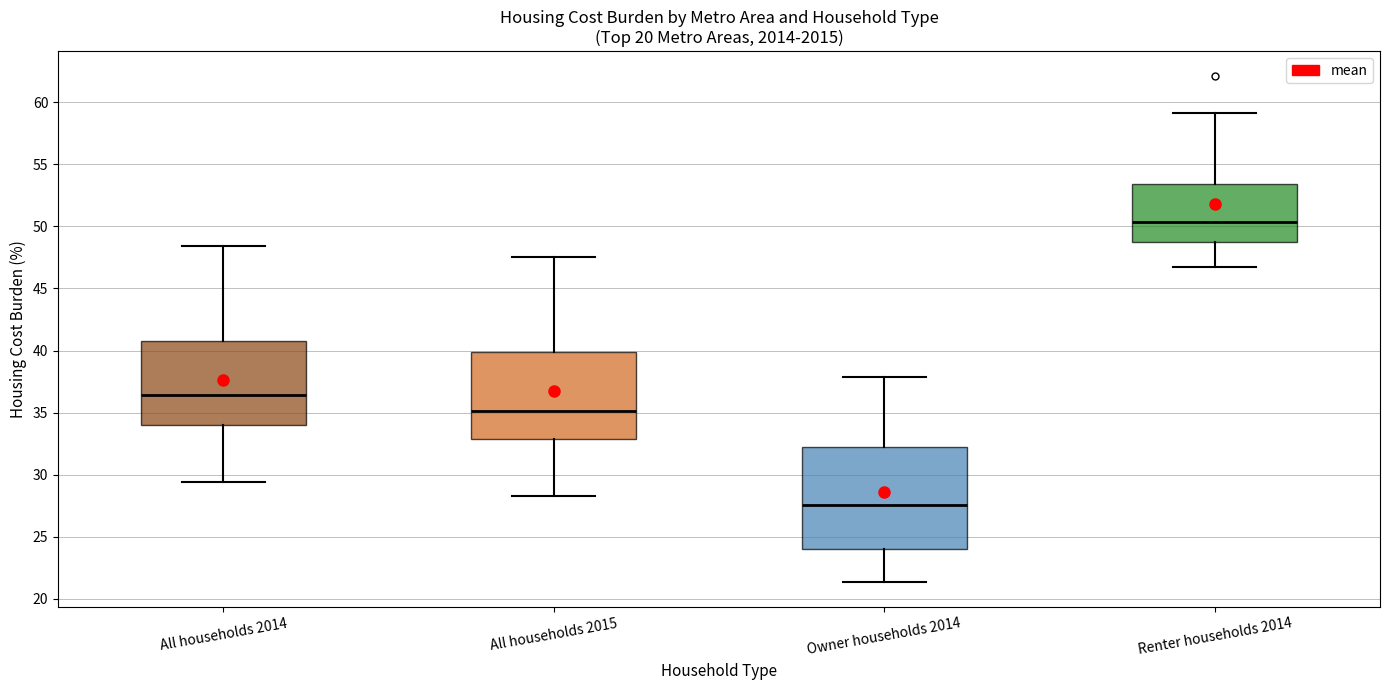

Where is the lower edge of the box for Owner households 2014 on the y-axis? The values are not printed on the chart, so give them approximately, as read against the axis.

24.0